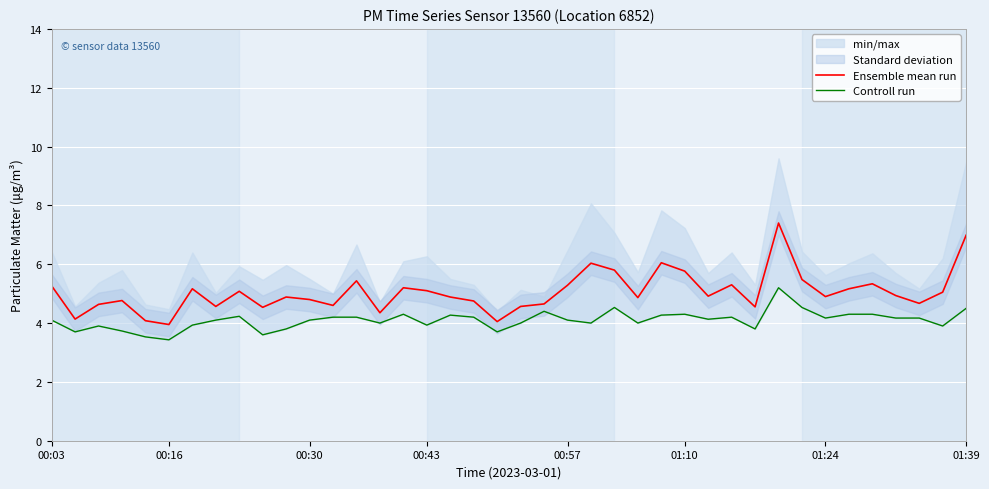

True or false: Ensemble mean run and Controll run intersect in this chart.

False